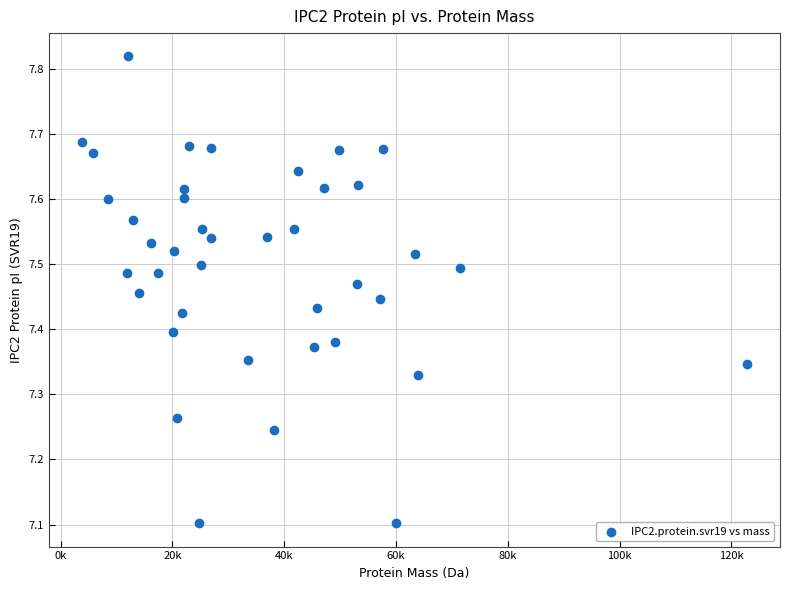

What is the range of X values (max minus min)?

118910.5